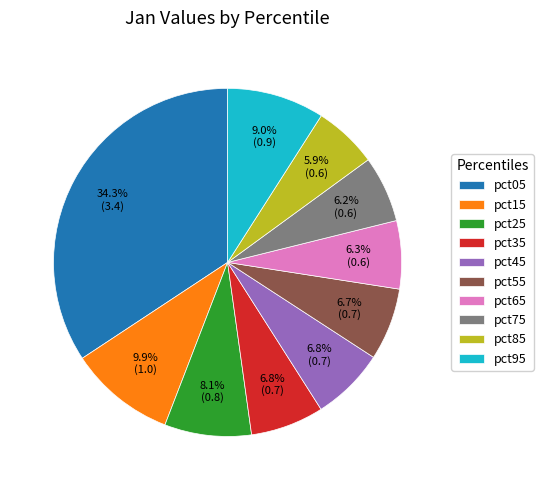

How many slices are in this pie chart?

10